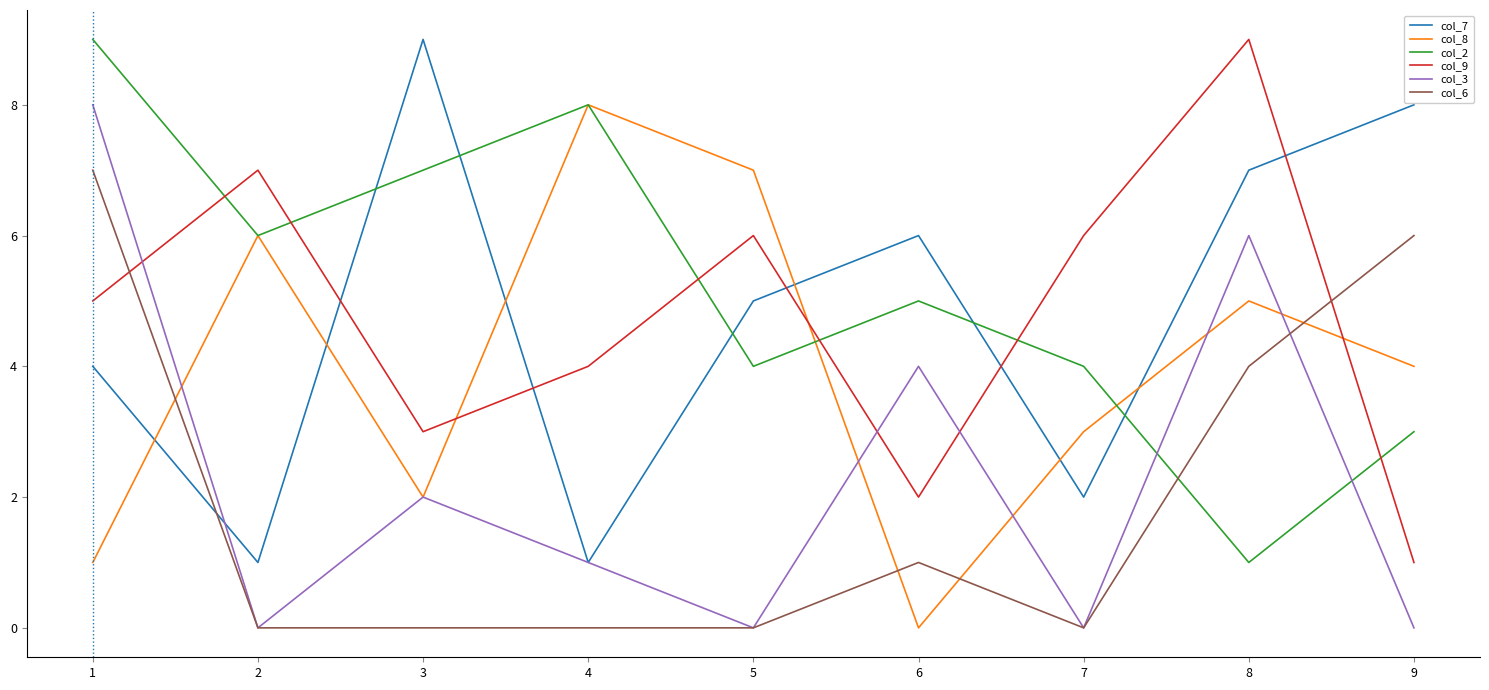

What is the difference between the maximum and minimum values in the col_6 series?

7